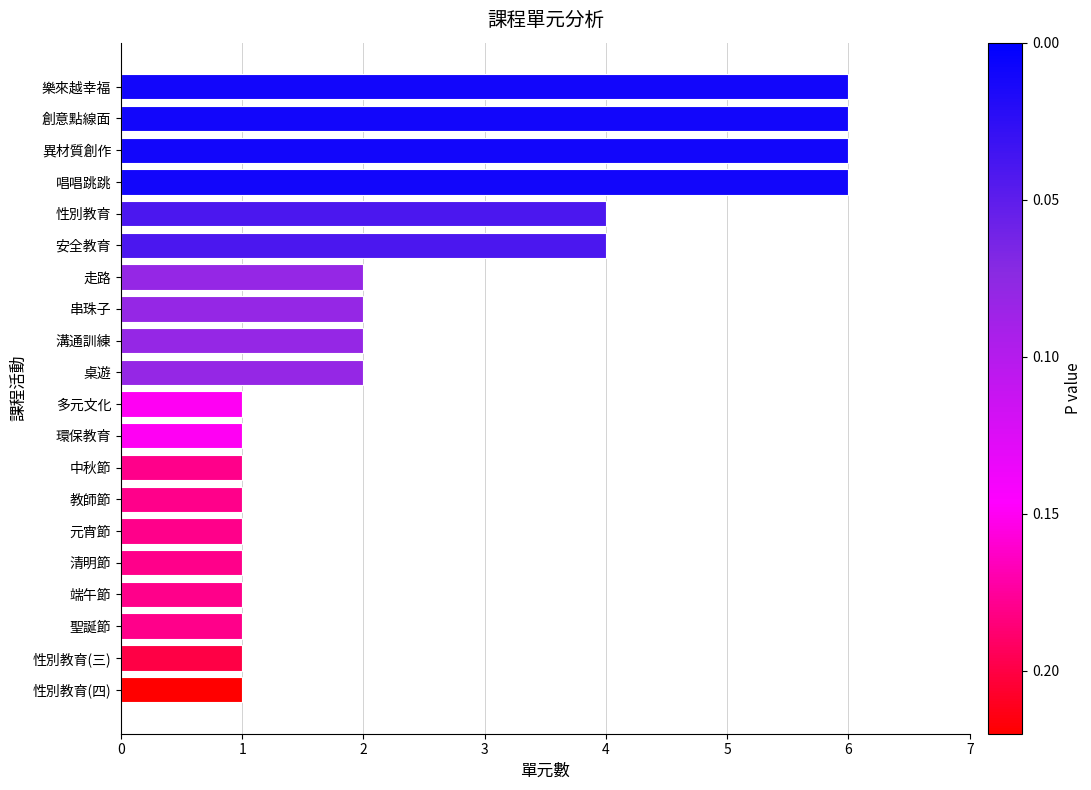

Reading top to bottom, extract all data points from this chart.

6	6	6	6	4	4	2	2	2	2	1	1	1	1	1	1	1	1	1	1